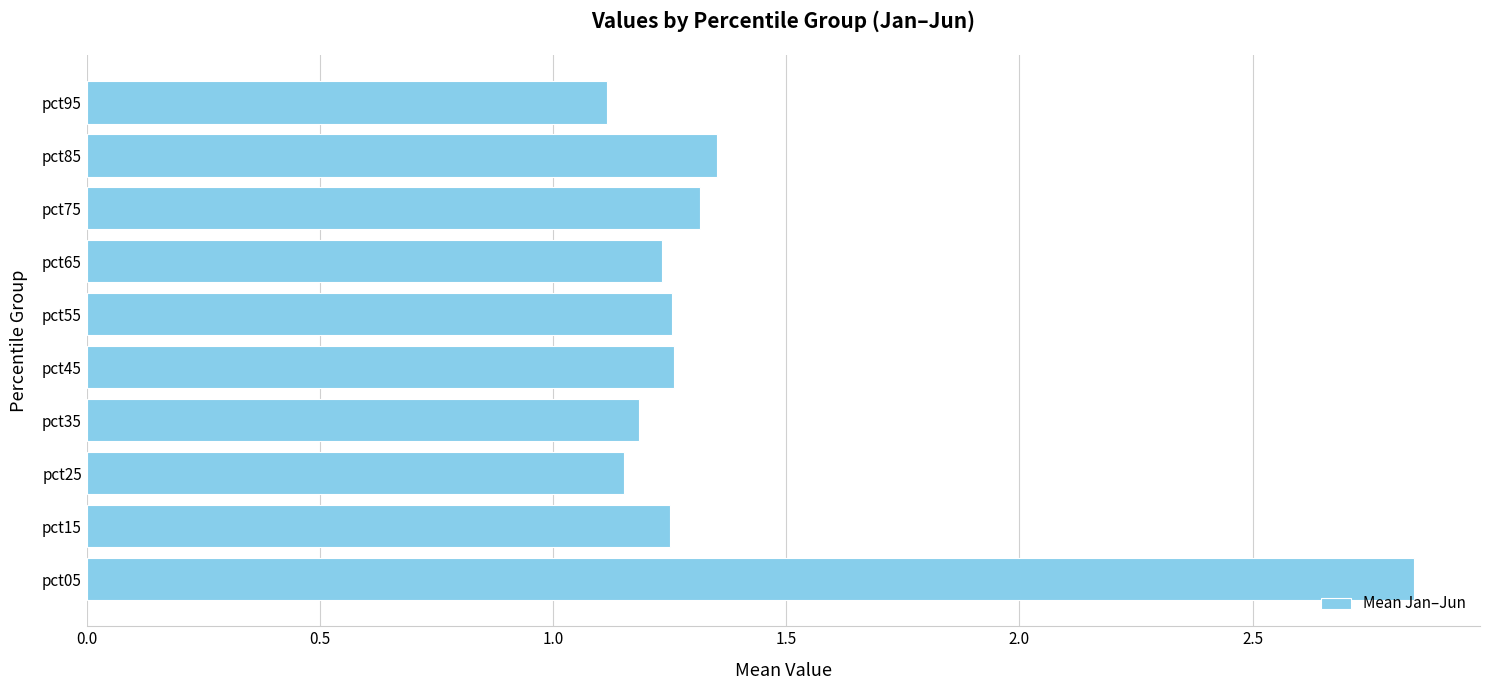

Which category has the highest value across all series?

pct05